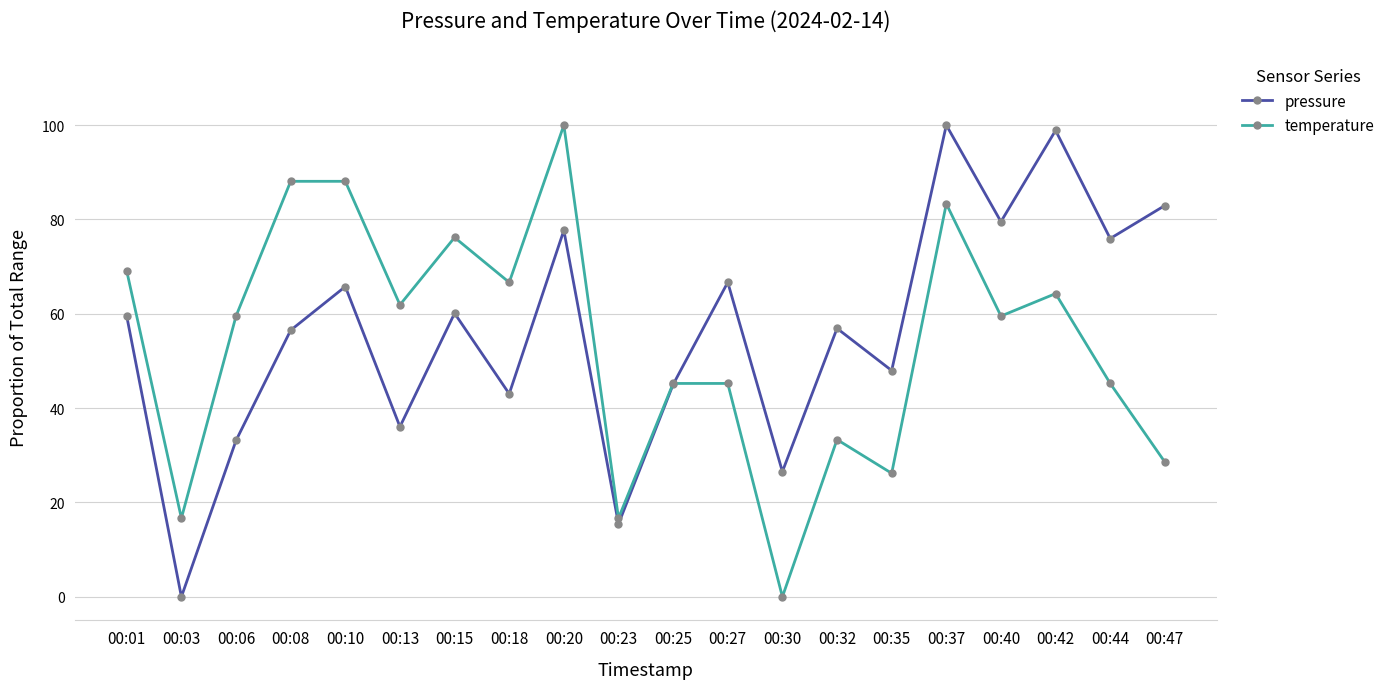

The temperature series shows 88.1 at 00:10. True or false?

True